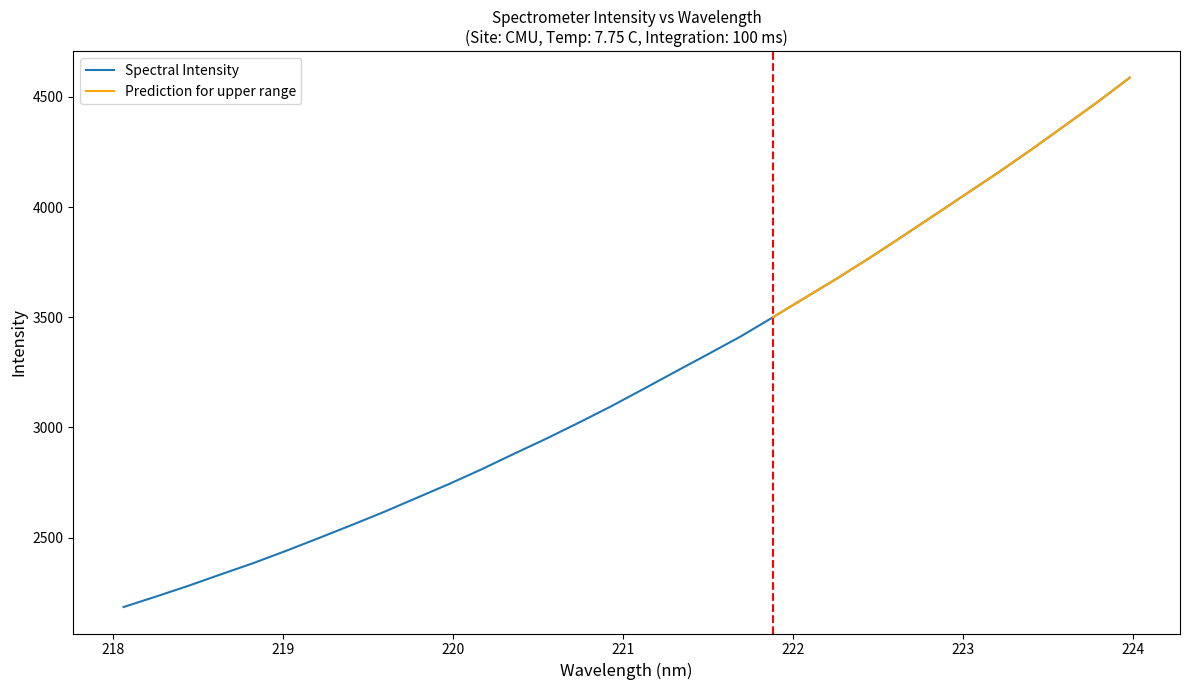

What is the value of the 13th point from the left?

2879.1